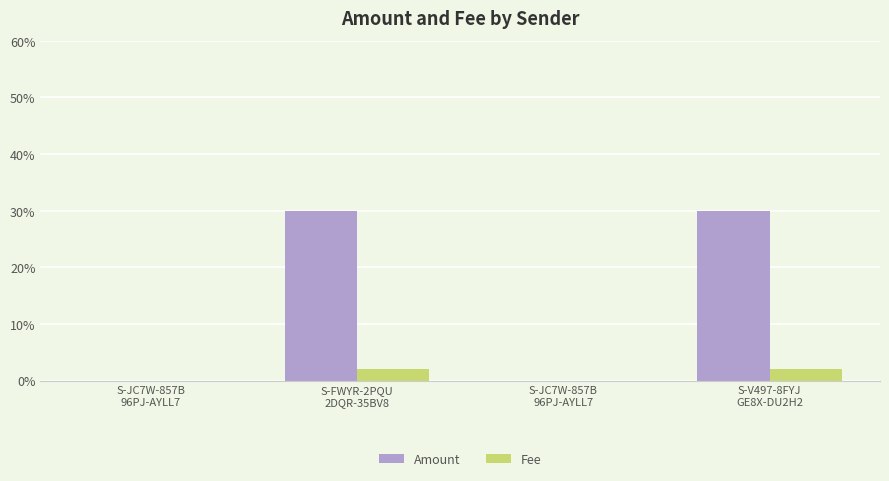

Which category has the highest value across all series?

S-FWYR-2PQU
2DQR-35BV8